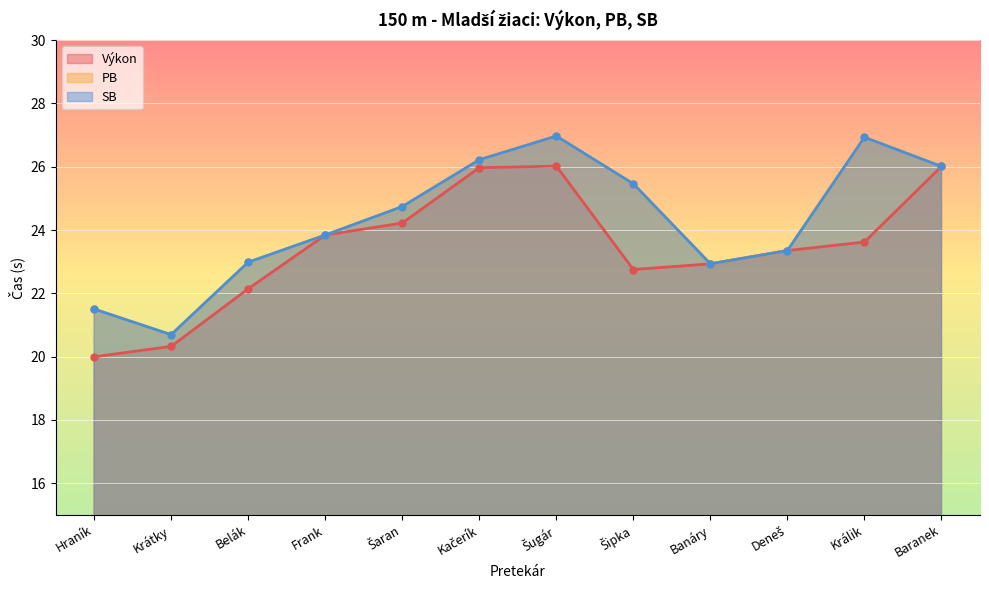

True or false: Výkon and SB intersect in this chart.

False